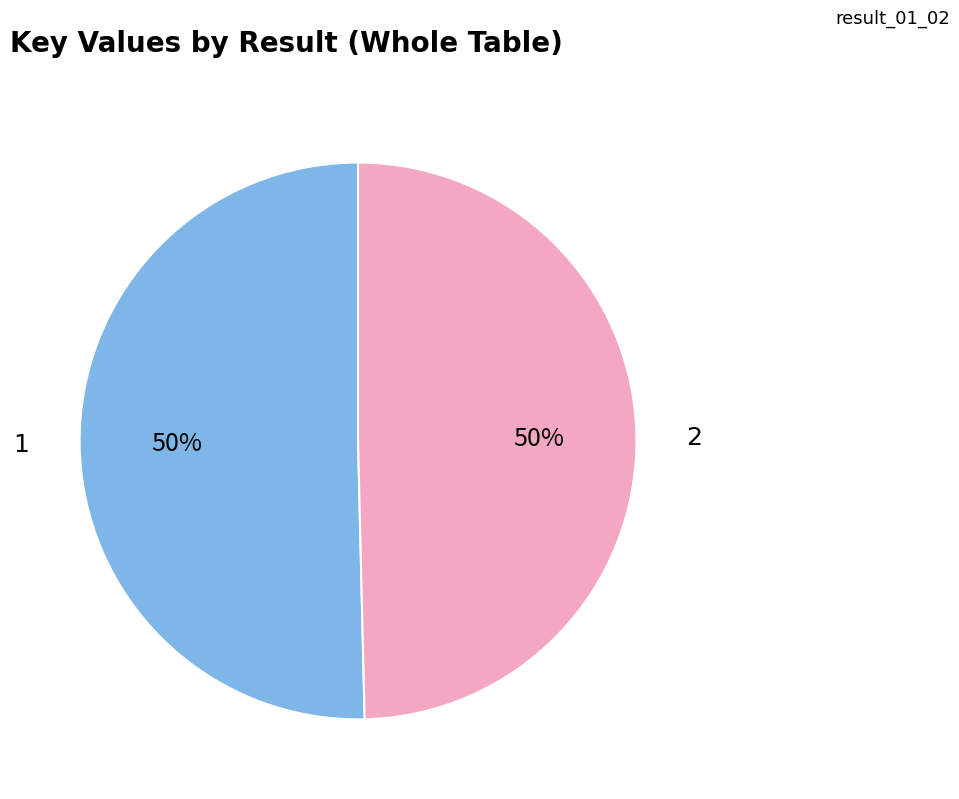

To the nearest percent, what is the average slice percentage?

50%